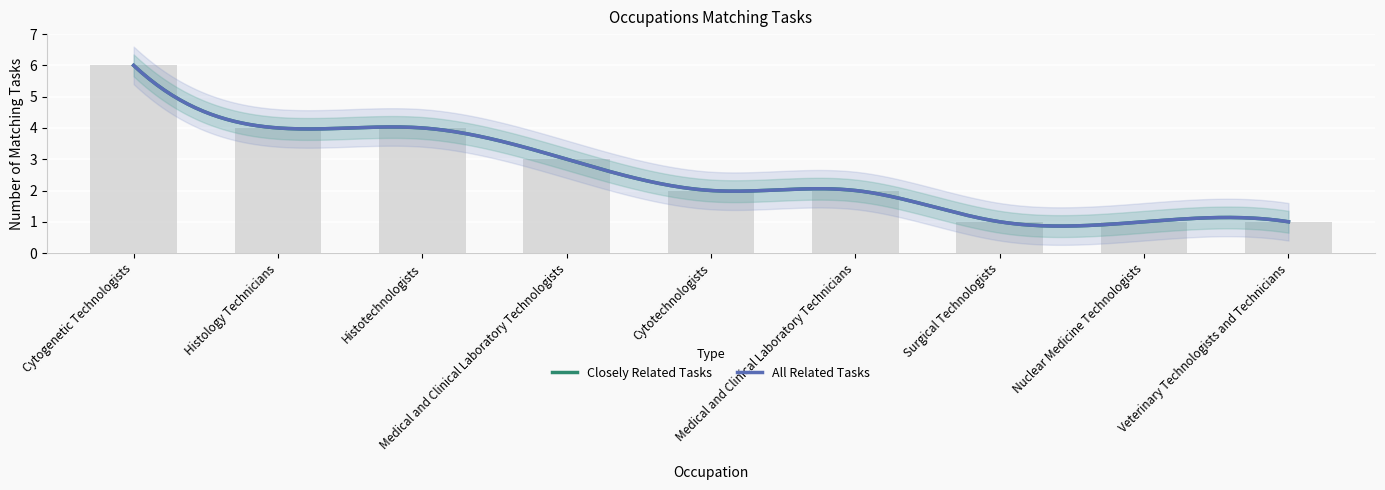

Reading left to right, list all the values displayed in this chart.

Cytogenetic Technologists=6	Histology Technicians=4	Histotechnologists=4	Medical and Clinical Laboratory Technologists=3	Cytotechnologists=2	Medical and Clinical Laboratory Technicians=2	Surgical Technologists=1	Nuclear Medicine Technologists=1	Veterinary Technologists and Technicians=1